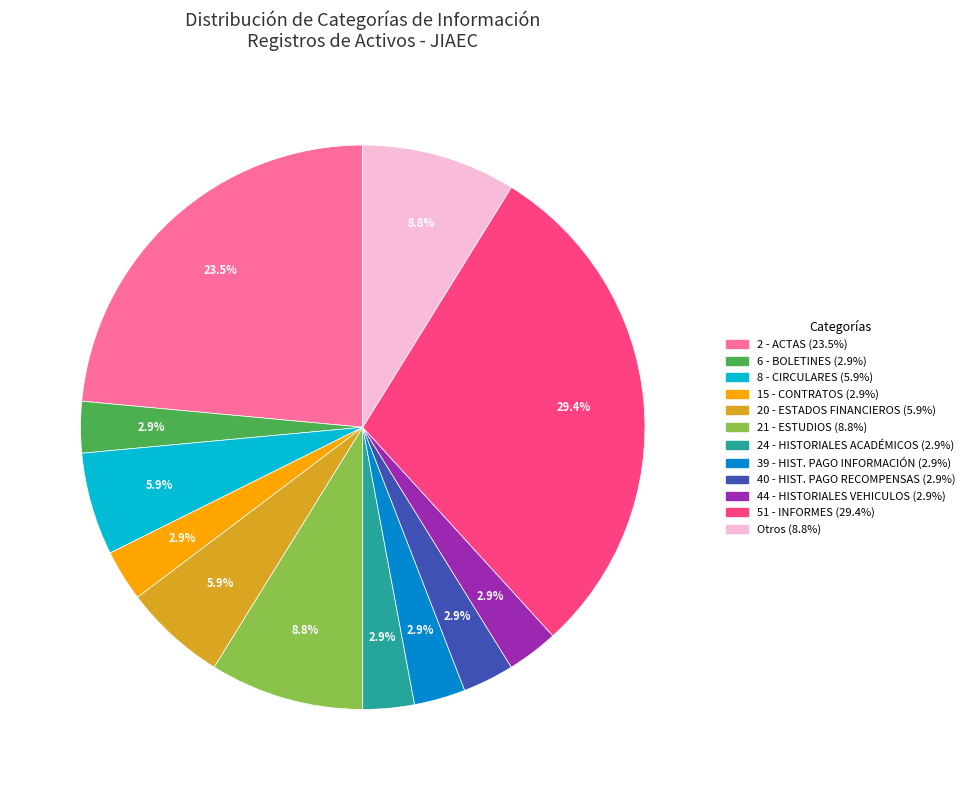

Is there a majority slice in this chart?

No